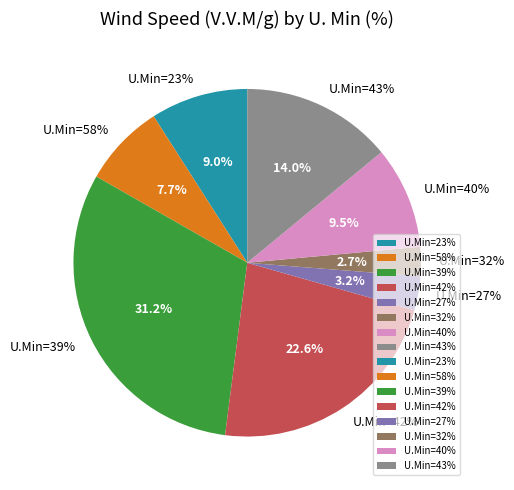

How many segments does this pie chart have?

8